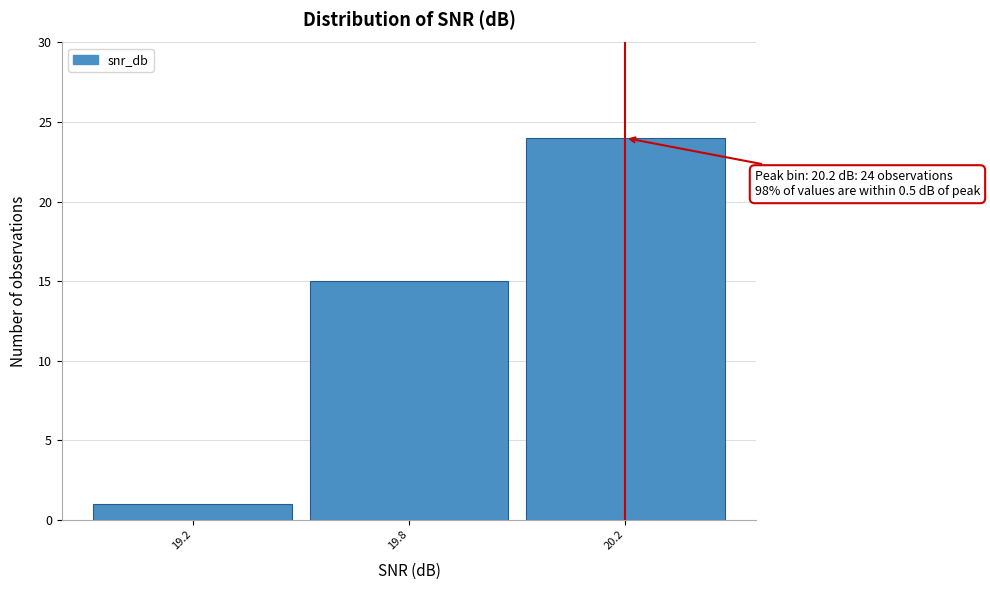

Reading left to right, transcribe all the data shown in this chart.

19.2=1	19.8=15	20.2=24